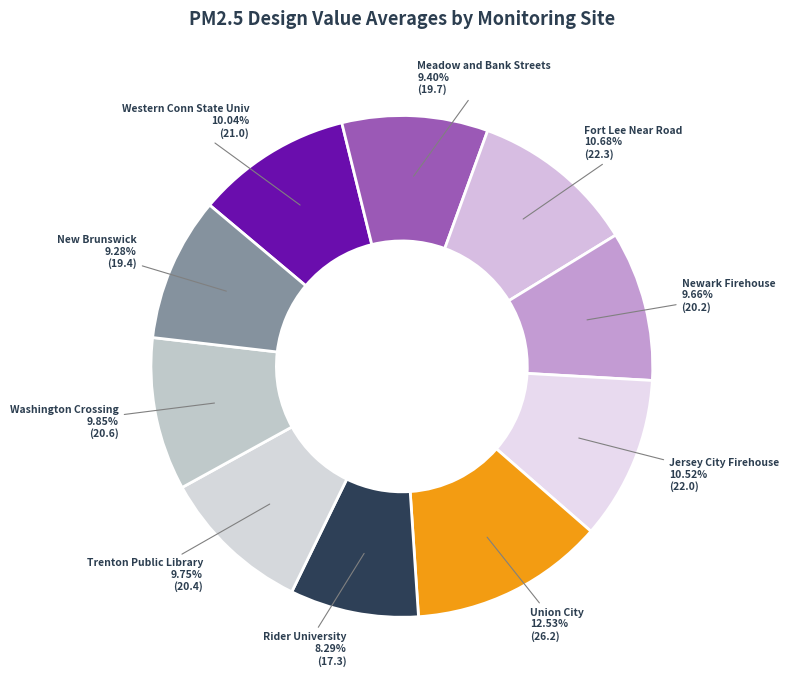

To the nearest percent, what is the combined percentage of Meadow and Bank Streets and Union City?

22%